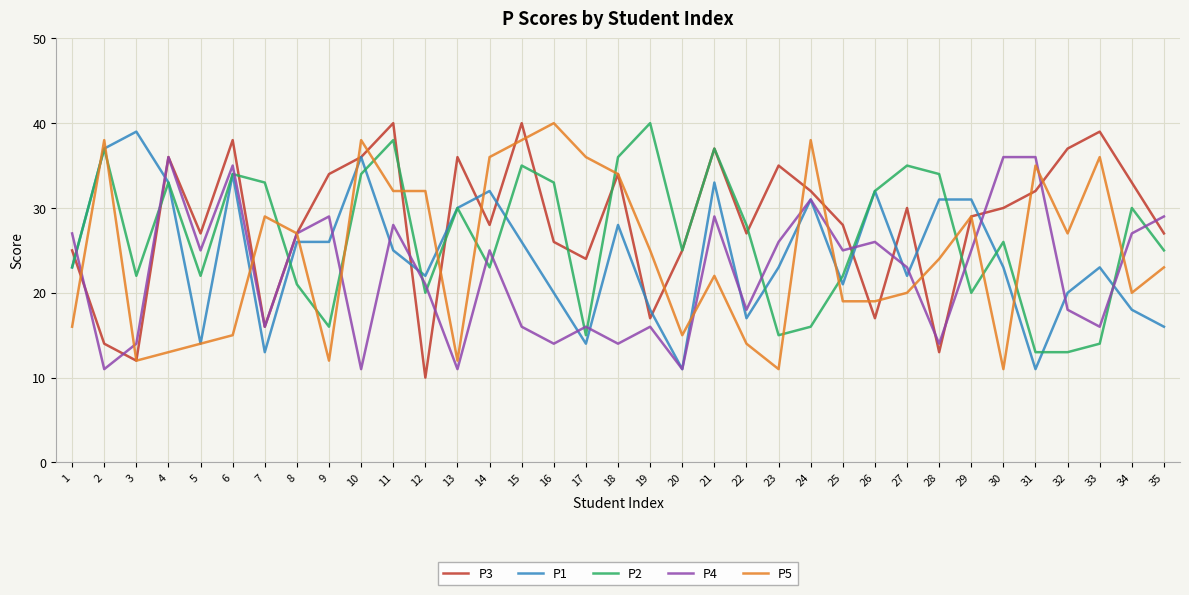

Is the value of P4 at 27 greater than the value of P2 at 29?

Yes